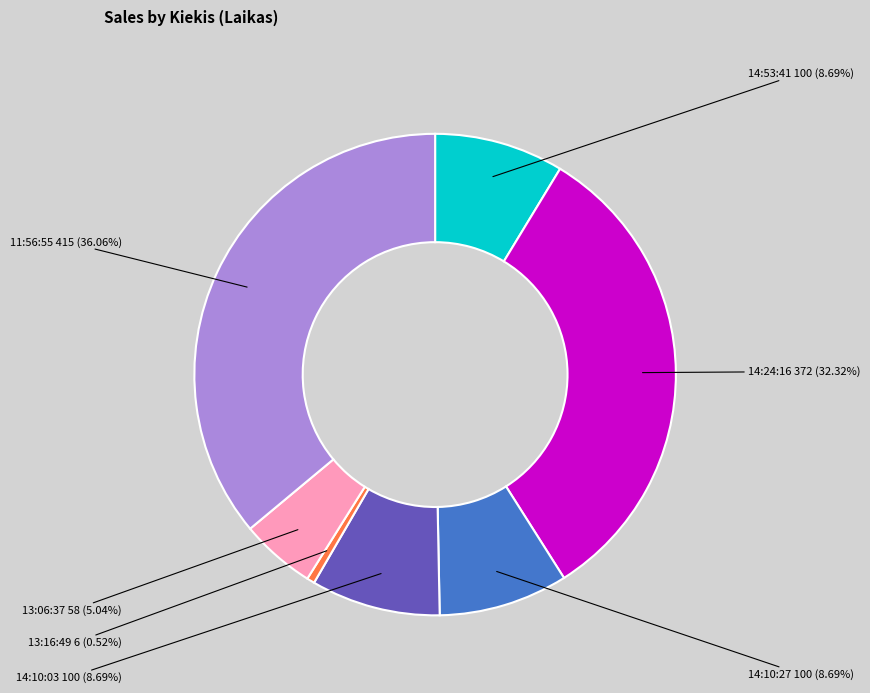

To the nearest percent, what portion does 13:16:49 represent?

1%